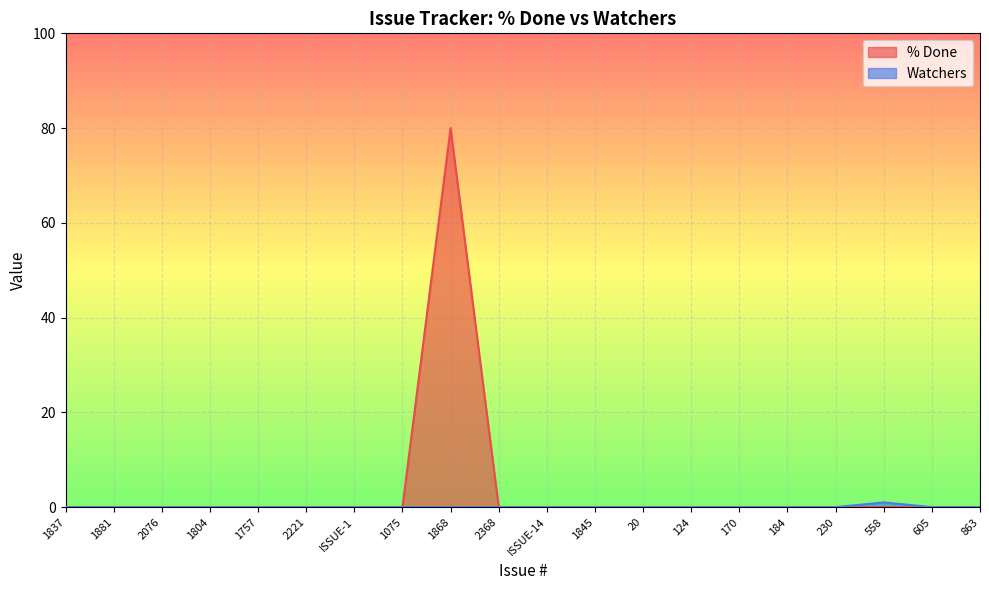

How many lines are shown in the chart?

2